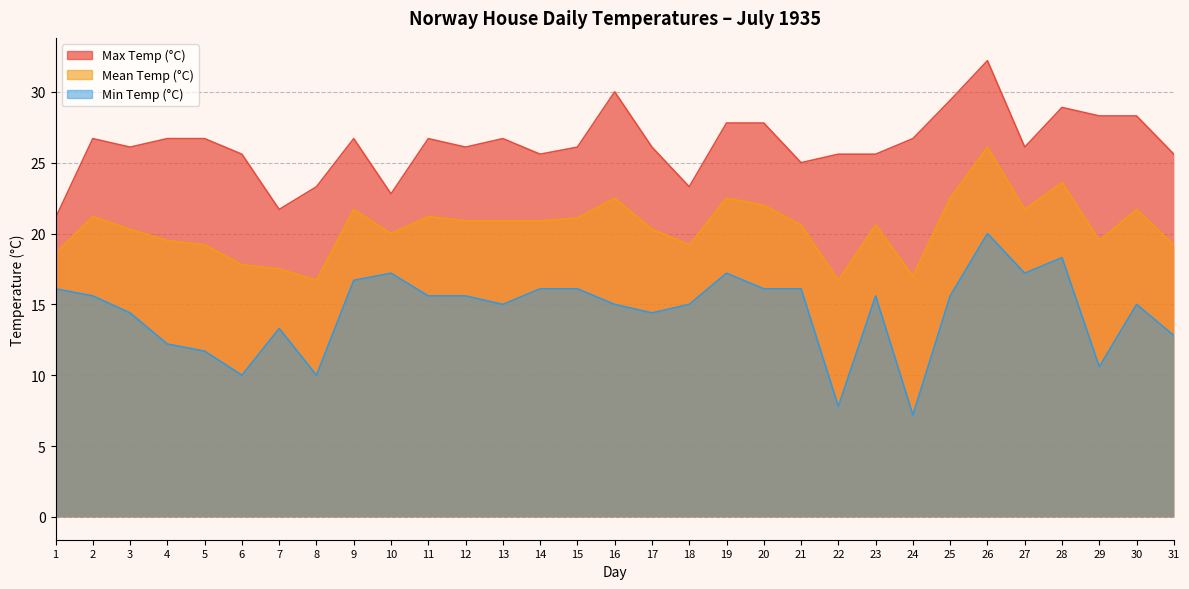

Between 5 and 12, which is larger?

5